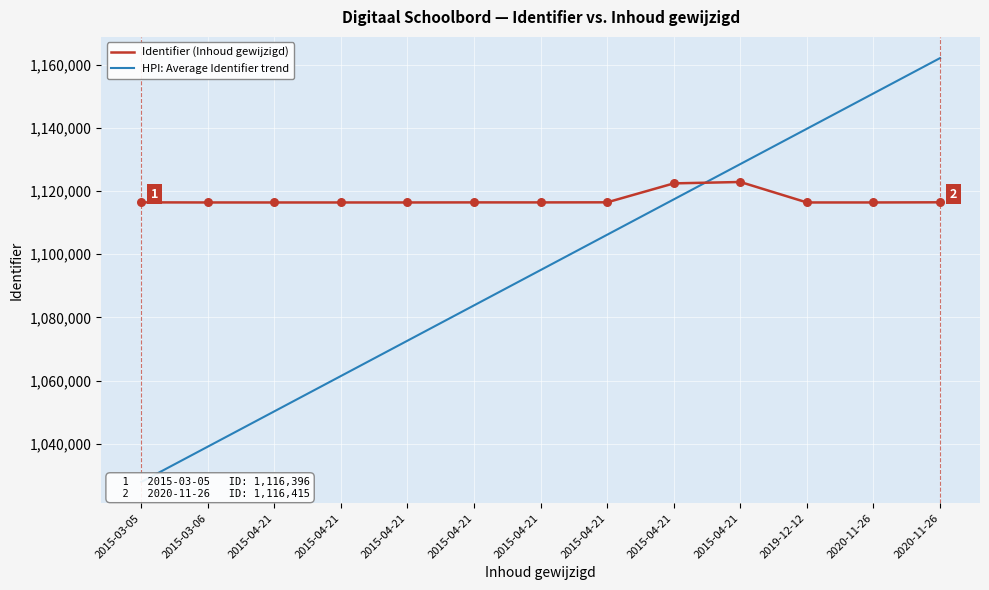

At how many categories does at least one series exceed 1083084?

13